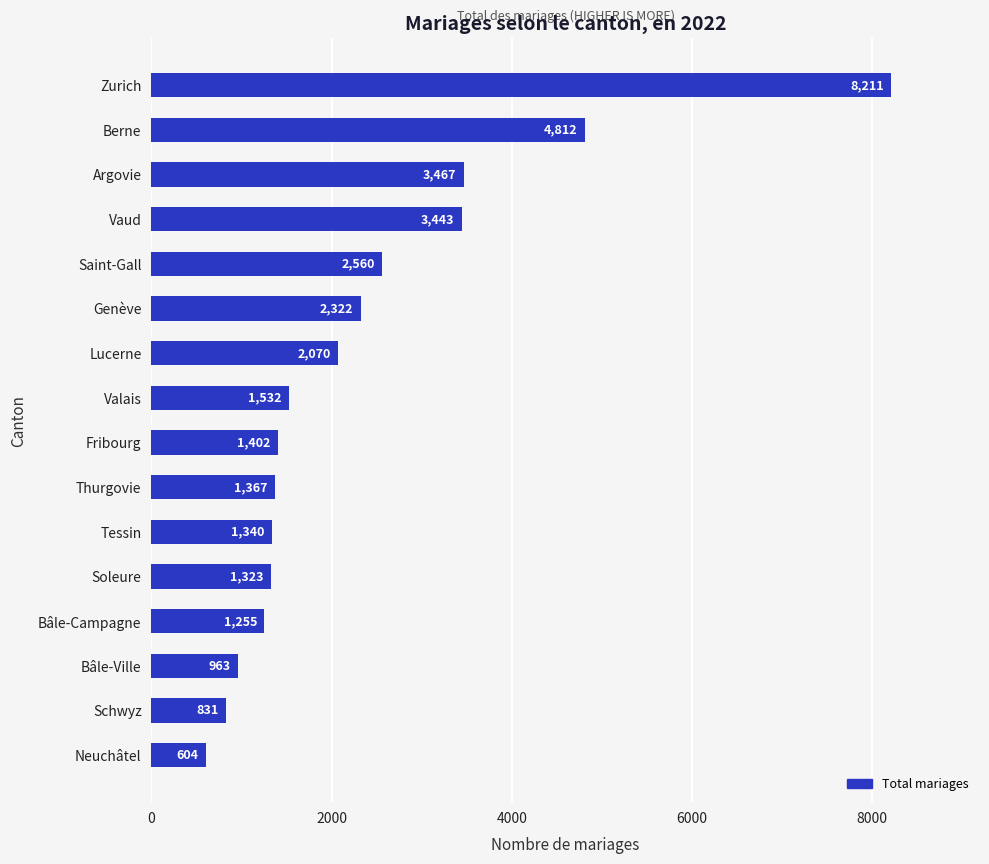

What is the ratio of the value at Valais to the value at Saint-Gall?

0.6